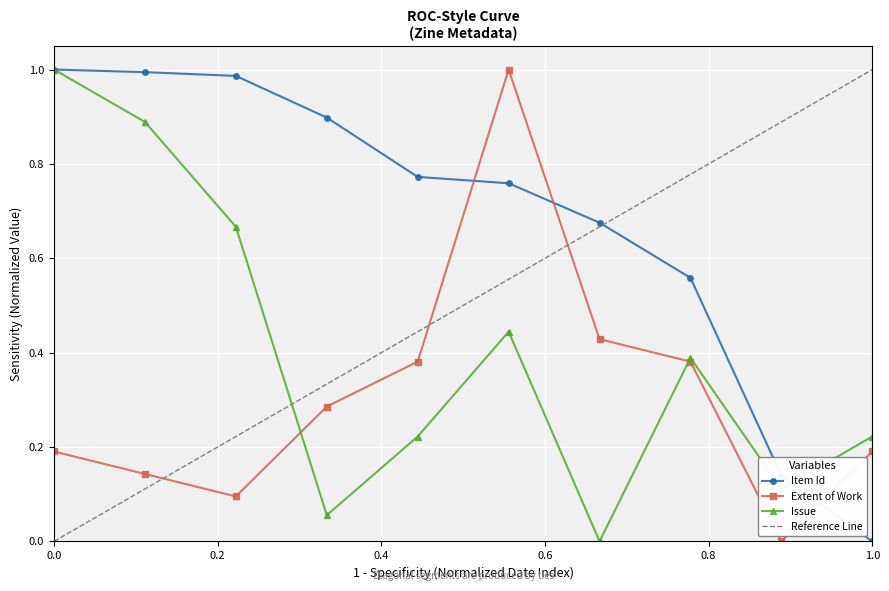

The value of Item Id at 1989-10 is 1.0. True or false?

True